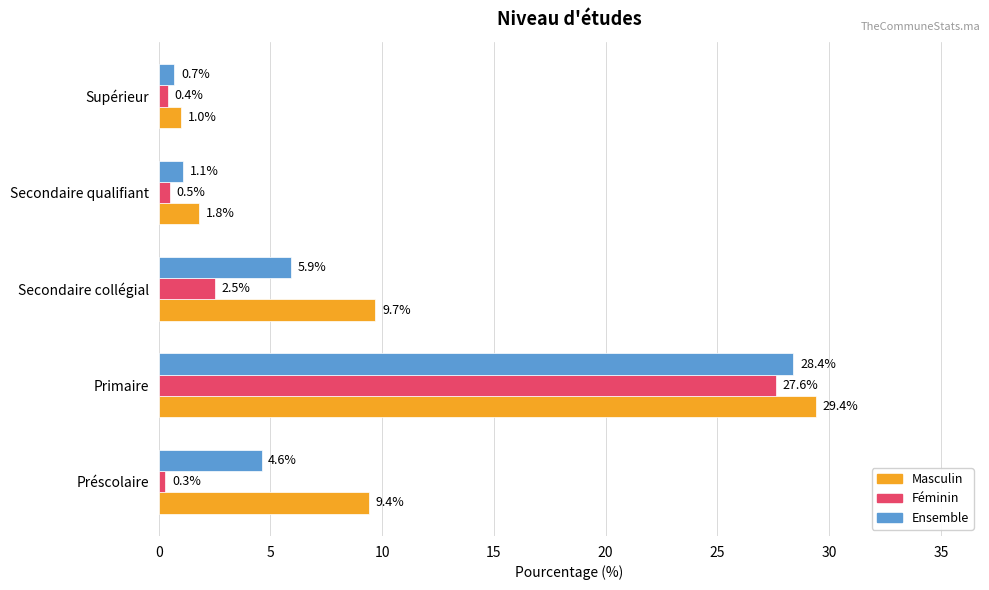

What is the maximum value for Ensemble?

28.4